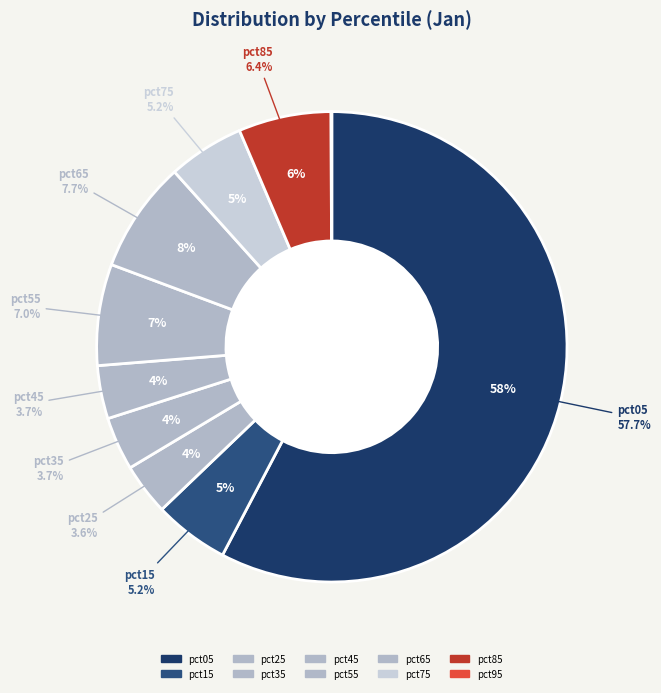

What percentage is the pct65 slice, to the nearest percent?

8%